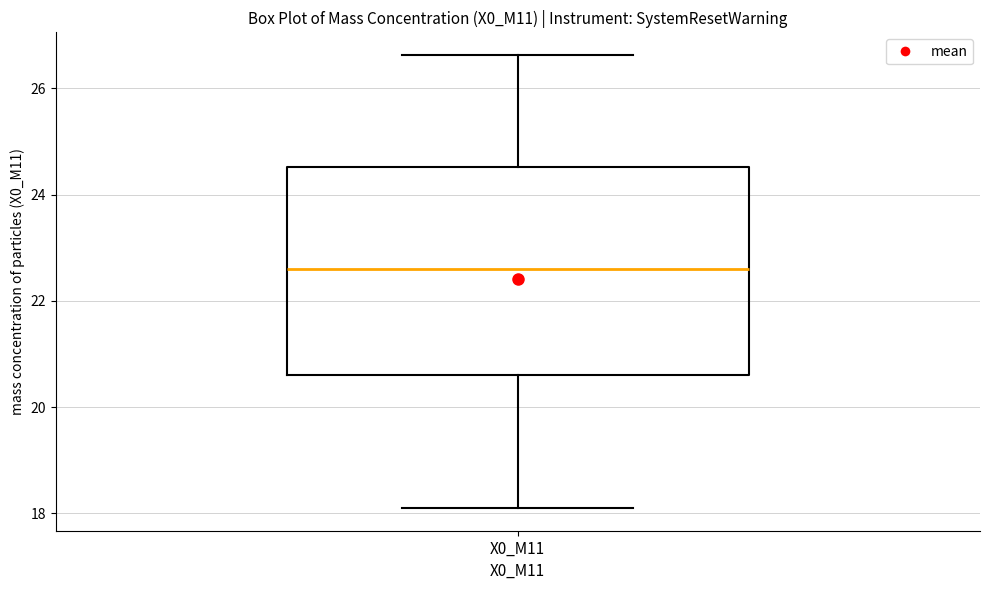

Where does the upper whisker of the box for X0_M11 end on the y-axis? The values are not printed on the chart, so give them approximately, as read against the axis.

26.6